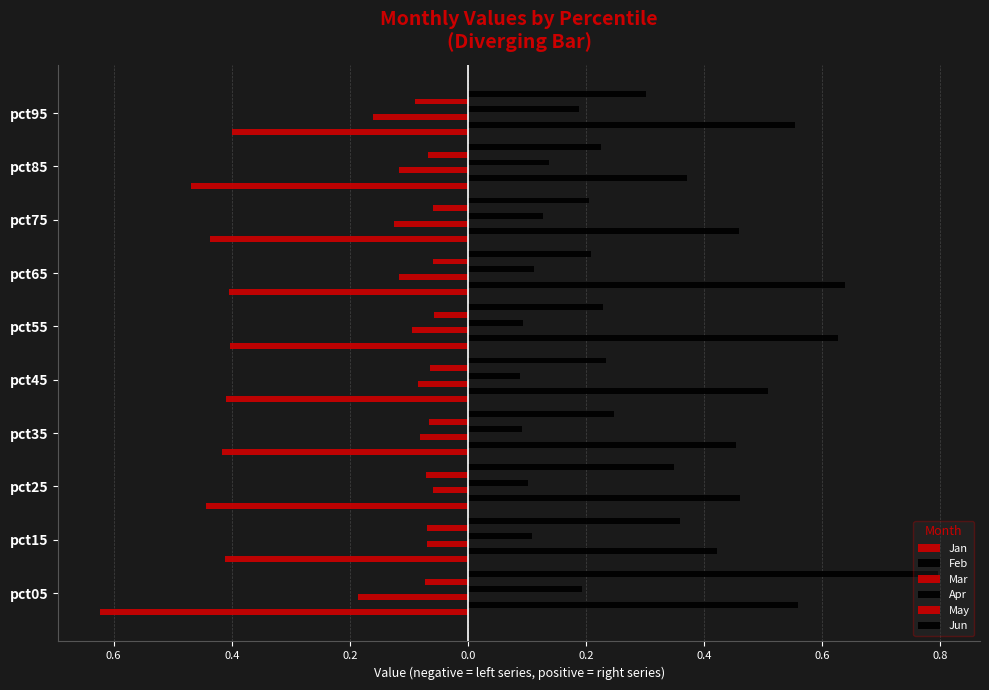

What is the value of the May bar at the 2nd from the left?

-0.1